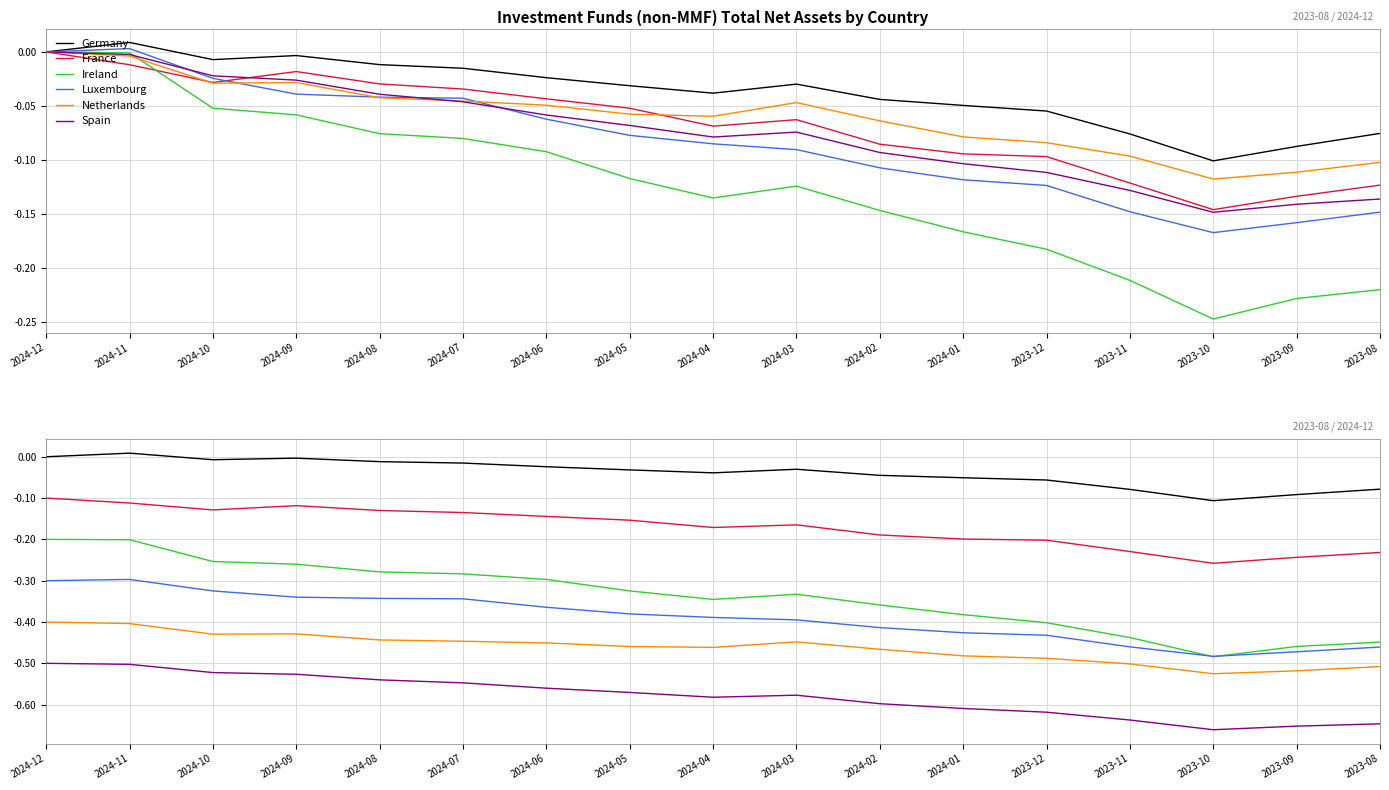

What is the sum of the Ireland values at 2024-10 and 2024-11?

-0.5